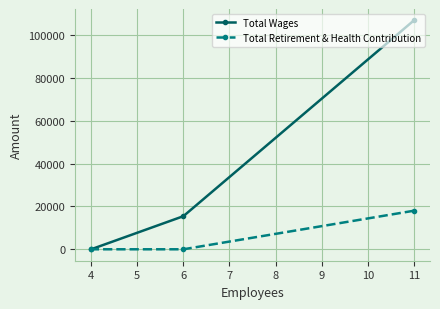

How many lines are shown in the chart?

2